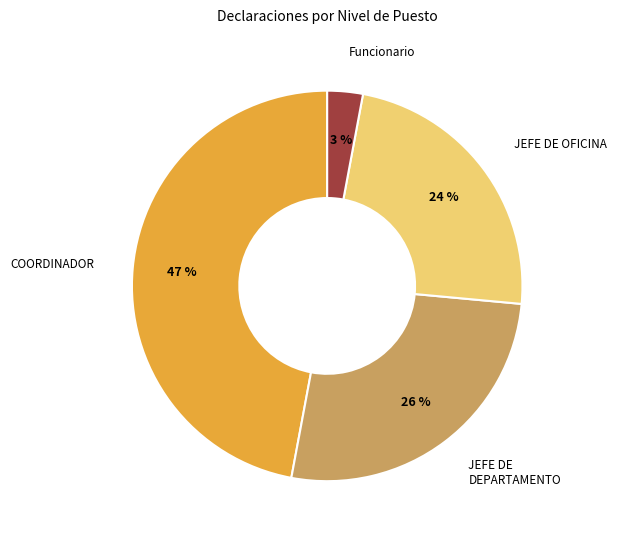

How many segments does this pie chart have?

4